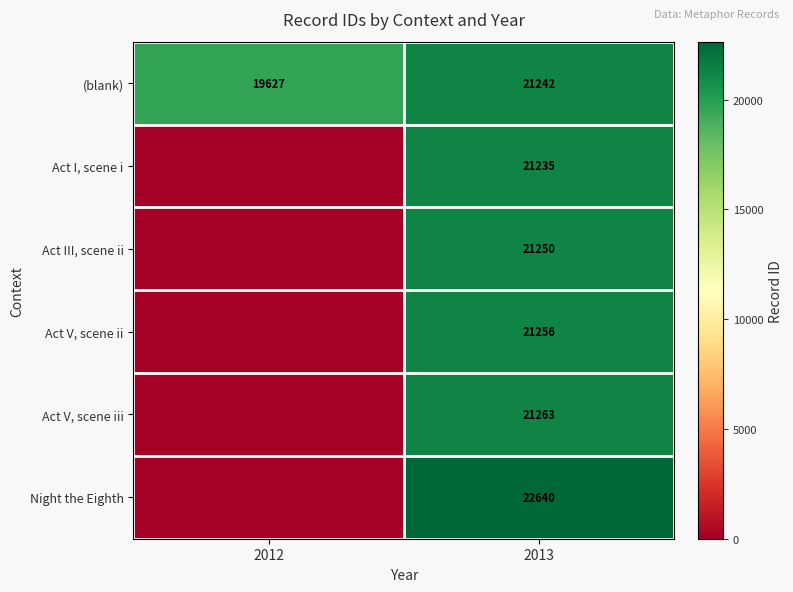

True or false: Act V, scene ii has a value of 21256 at 2013.

True